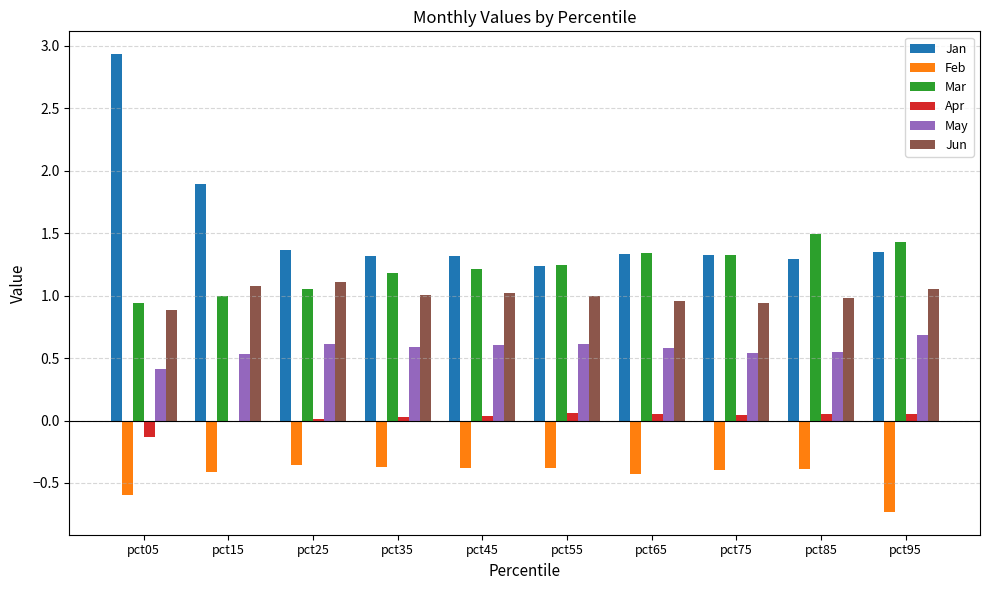

What is the sum of all Mar values?

12.2